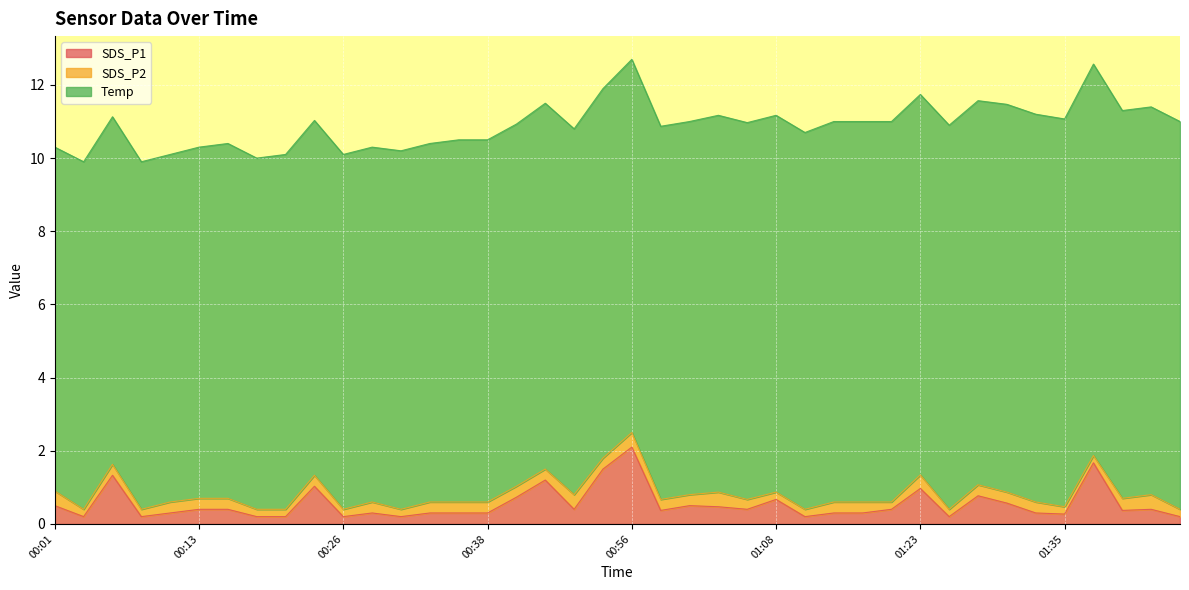

In SDS_P1, how many points are lower than both neighbors (excluding endpoints)?

11